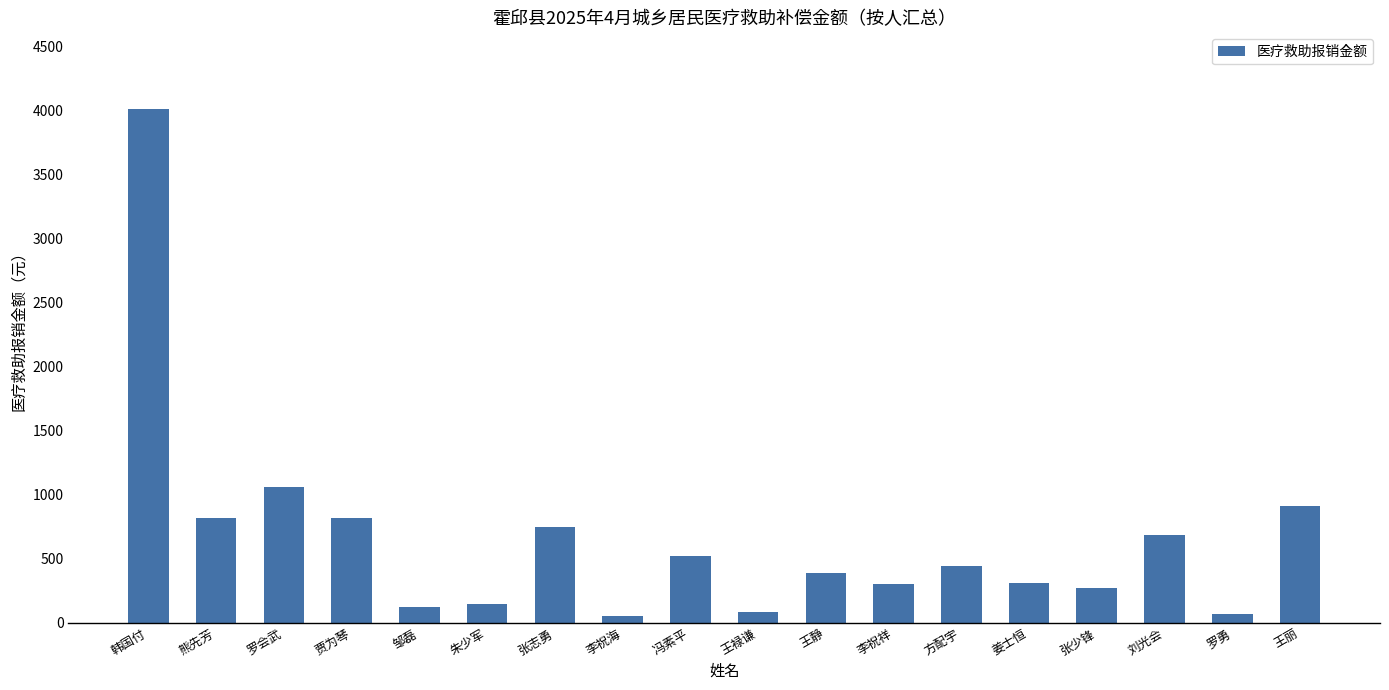

What is the change in value from 熊先芳 to 王静?

-431.1